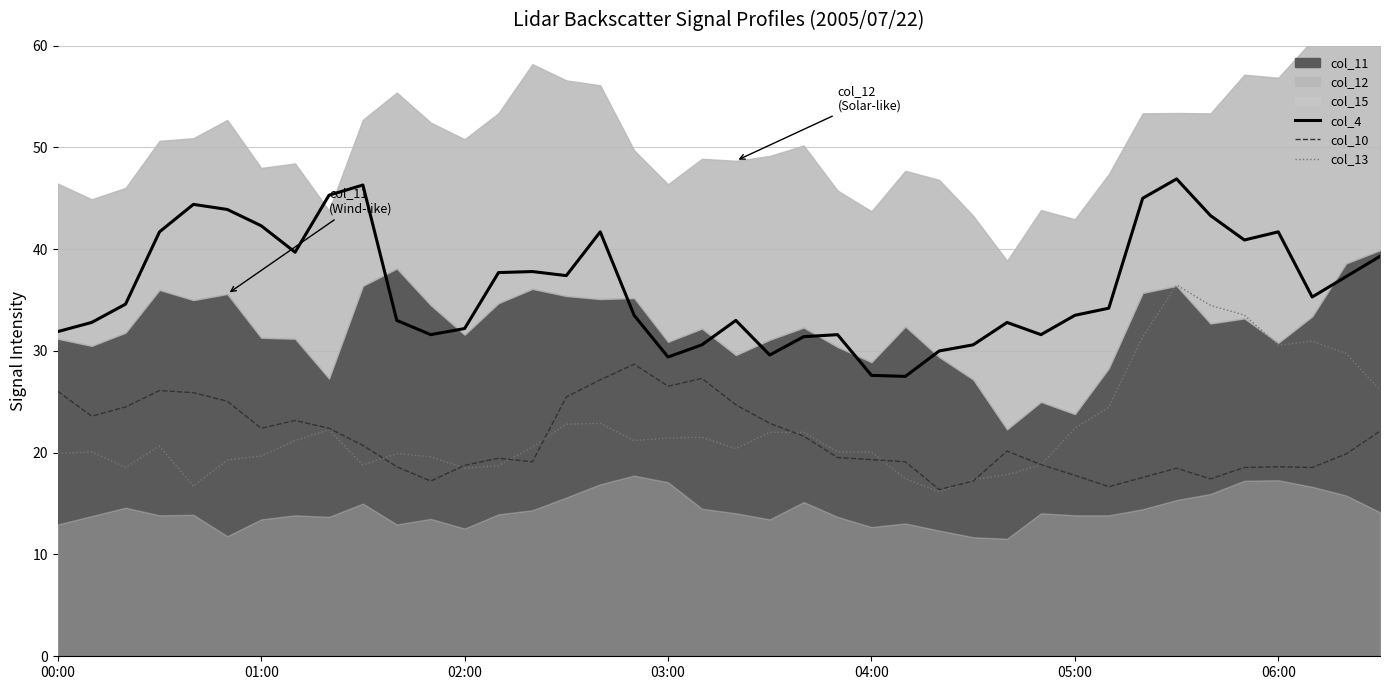

The col_10 series shows 18.8 at 29. True or false?

True